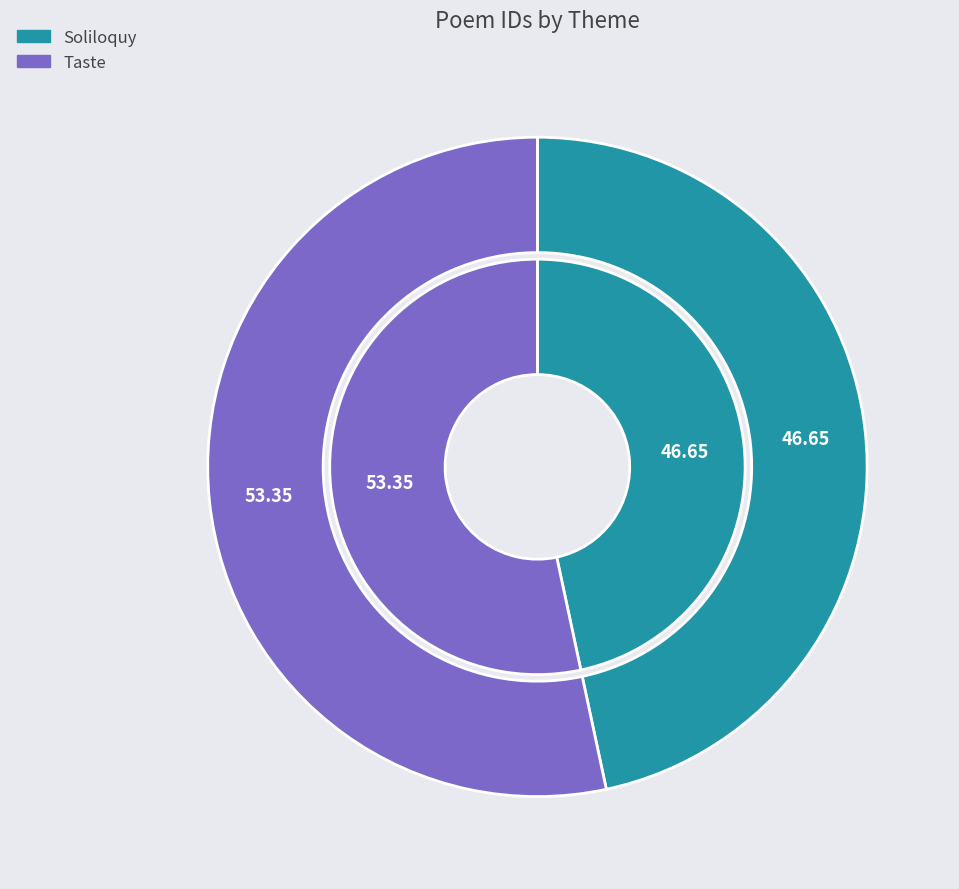

To the nearest percent, what portion does Taste represent?

53%